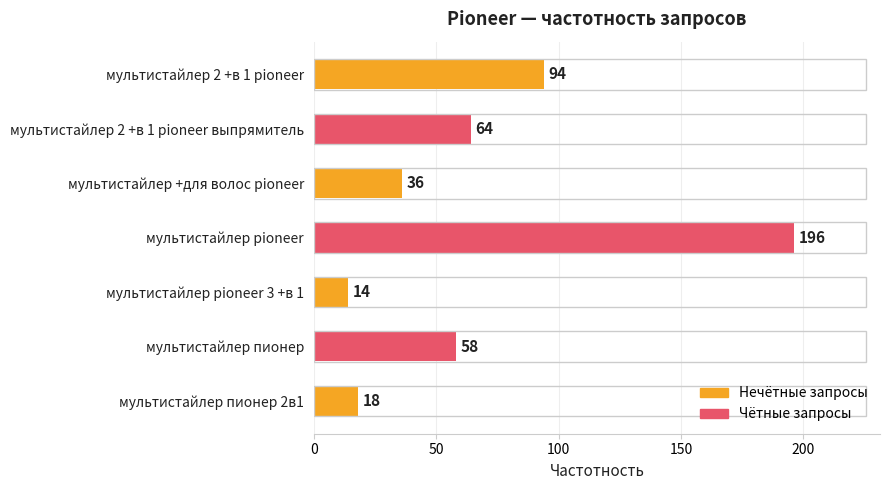

How many values are below 58?

3